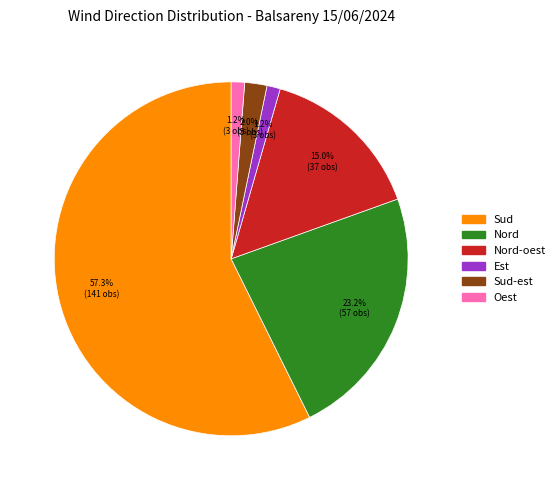

What is the total percentage of Sud-est and Nord?

25.2%